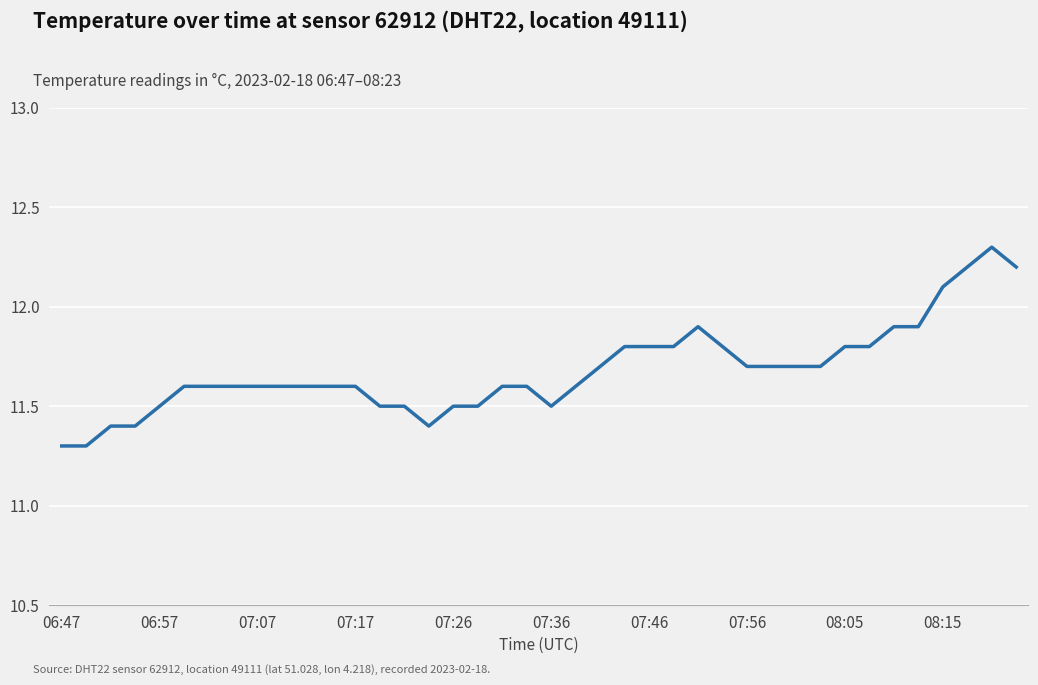

What is the average value?

11.7